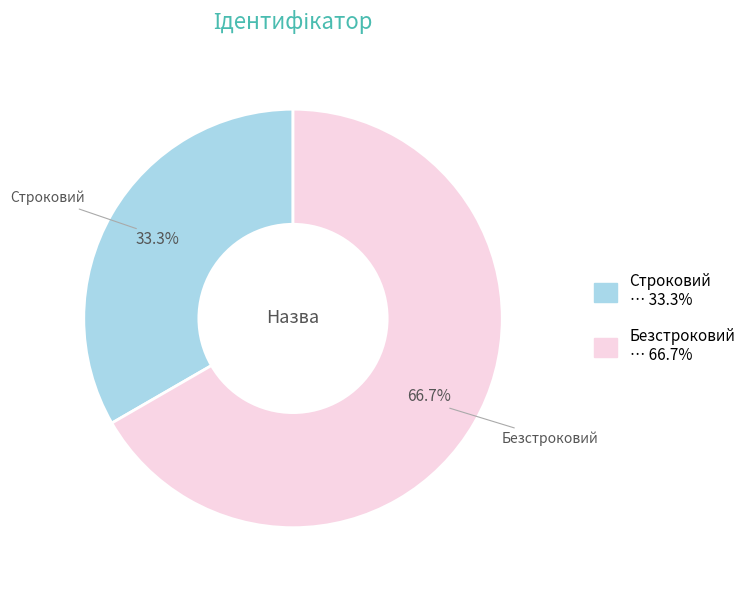

Which has a higher value, Строковий or Безстроковий?

Безстроковий